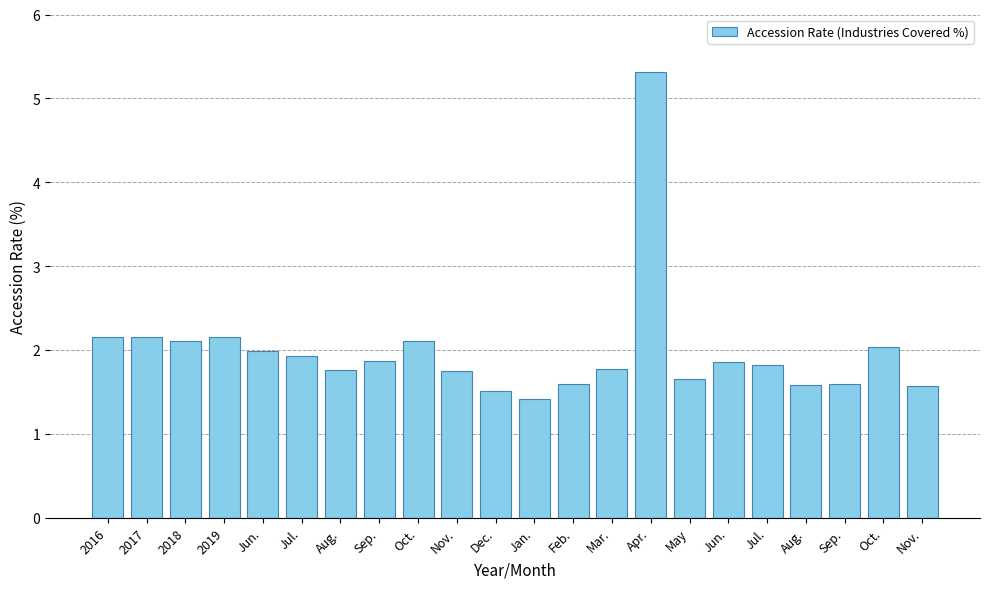

Count the number of data series in this chart.

1